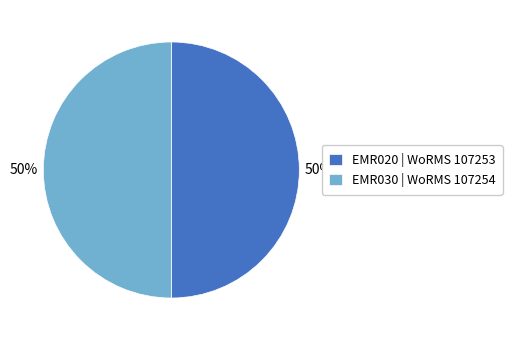

Is it true that EMR030 is 50% of the pie?

True